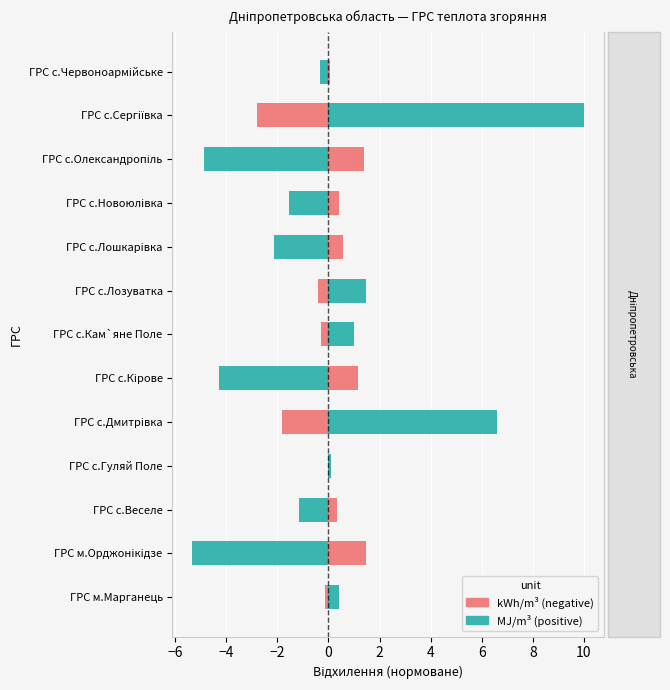

Reading right to left, extract all data points from this chart.

kWh/m³: 0.1	-2.8	1.4	0.4	0.6	-0.4	-0.3	1.2	-1.8	-0.0	0.3	1.5	-0.1
MJ/m³: -0.3	10.0	-4.9	-1.5	-2.1	1.5	1.0	-4.3	6.6	0.1	-1.1	-5.3	0.4